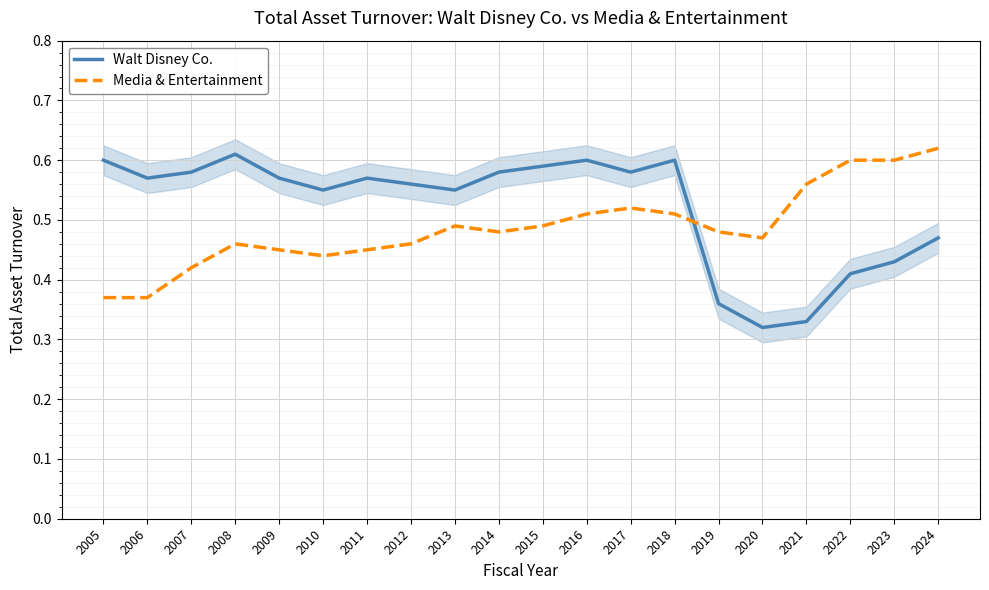

What is the difference between the highest and lowest values at 2006?

0.2